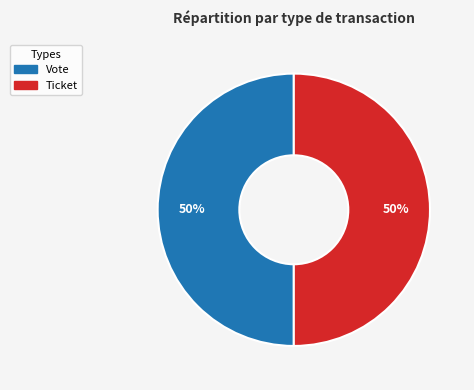

To the nearest percent, what percentage of the pie is Vote?

50%